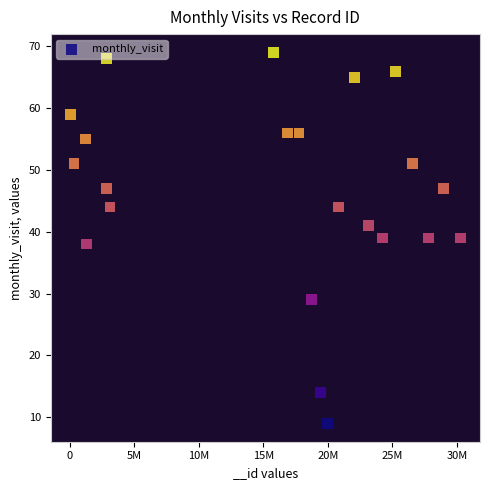

What is the range of X values (max minus min)?

30220436